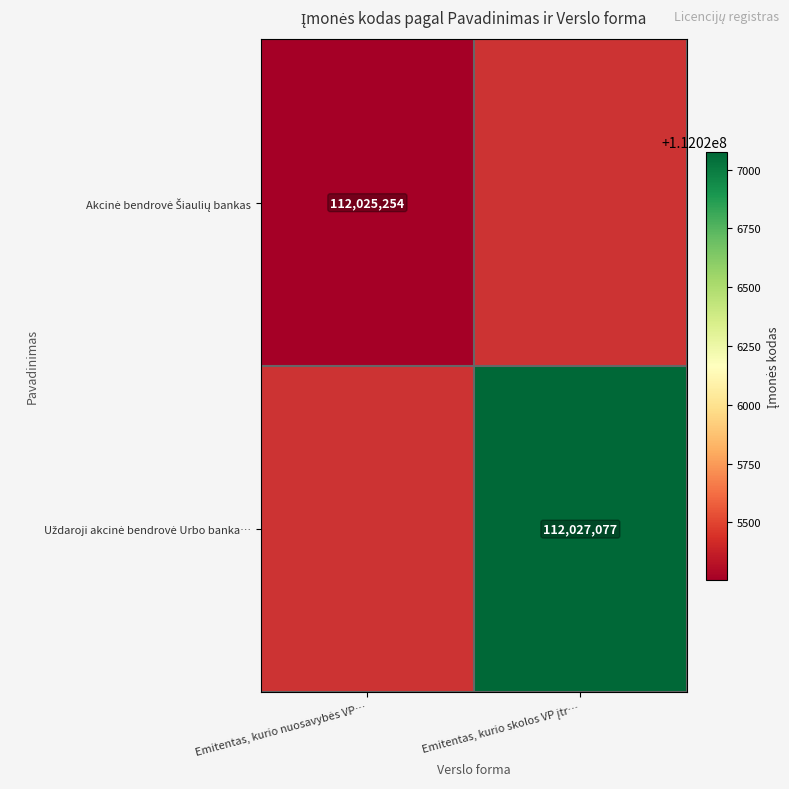

How many categories are shown in the chart?

2